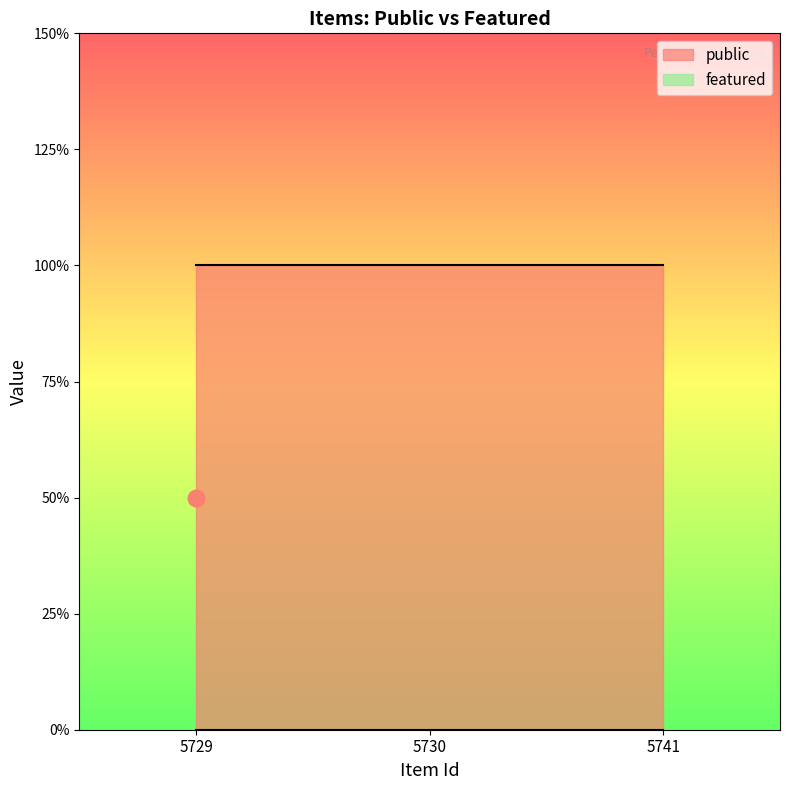

The value of public at 5729 is 1. True or false?

True